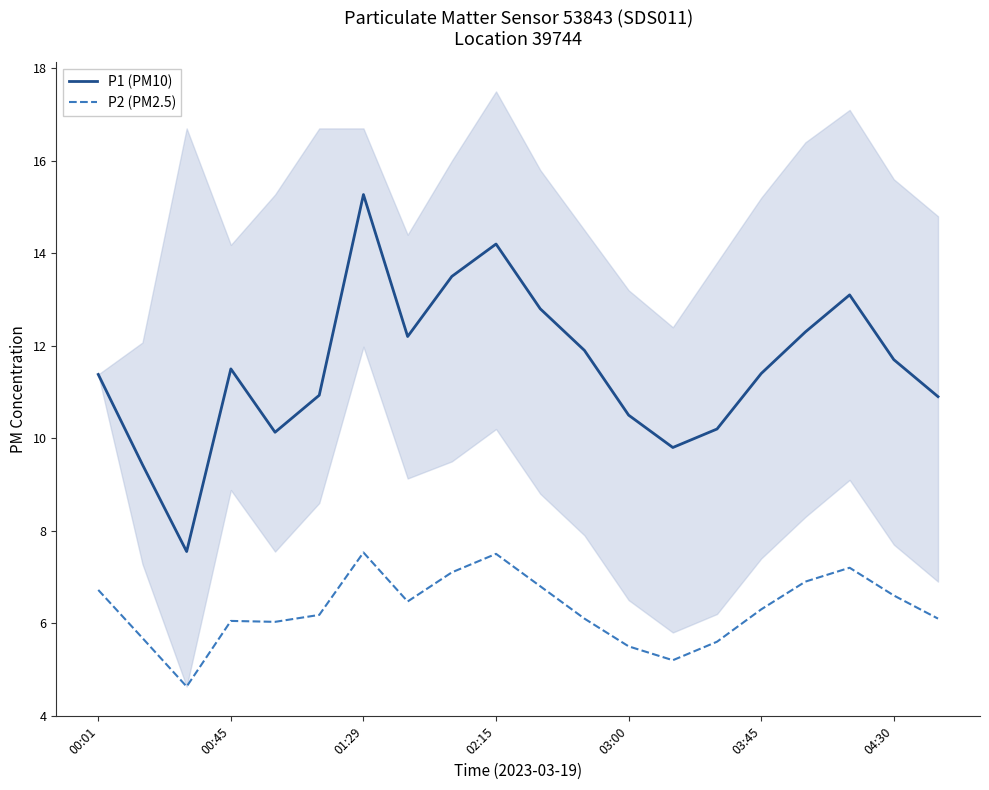

What is the maximum value for P2 (PM2.5)?

7.5